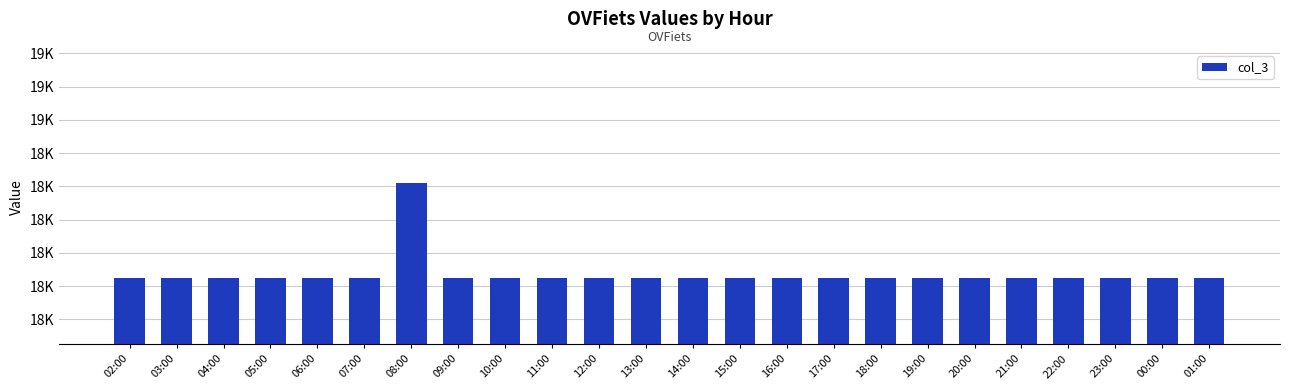

Does the chart contain any negative values?

No